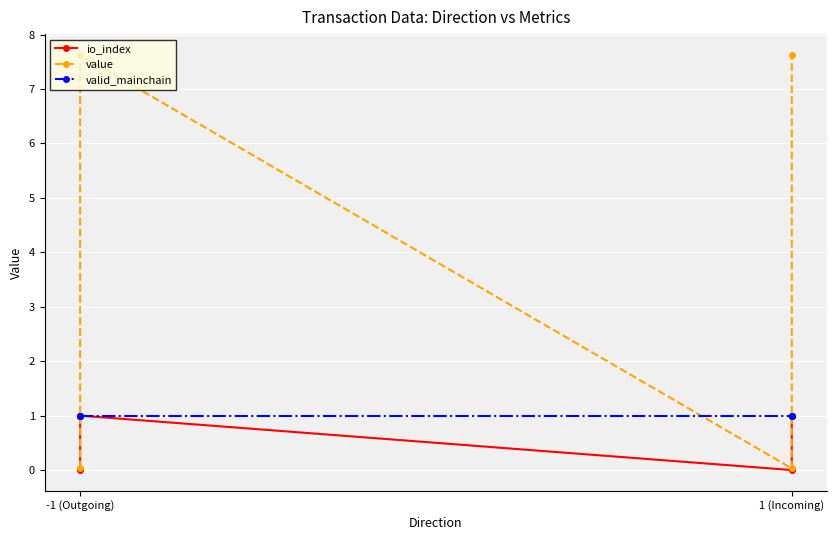

What is the maximum value shown in the chart?

7.6